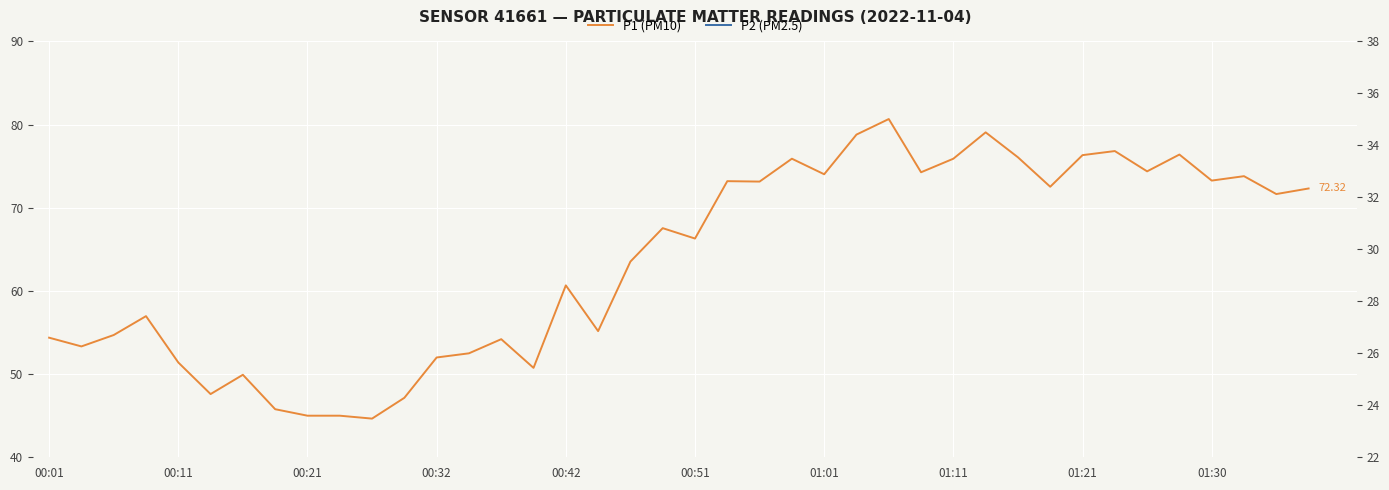

Is this an area chart (filled region under the line)?

No